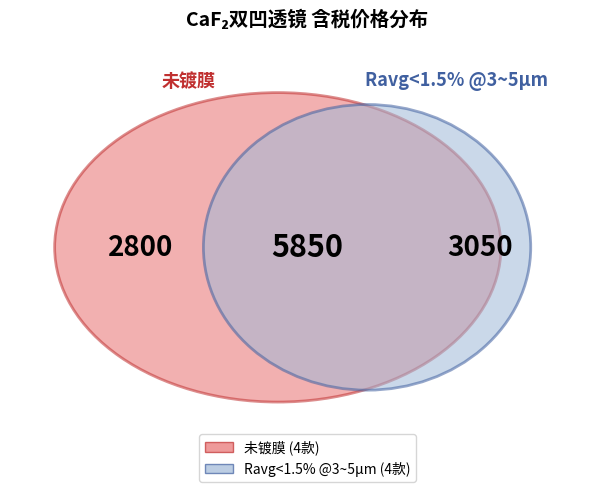

Is it true that GL54-012-025 is 20% of the pie?

False